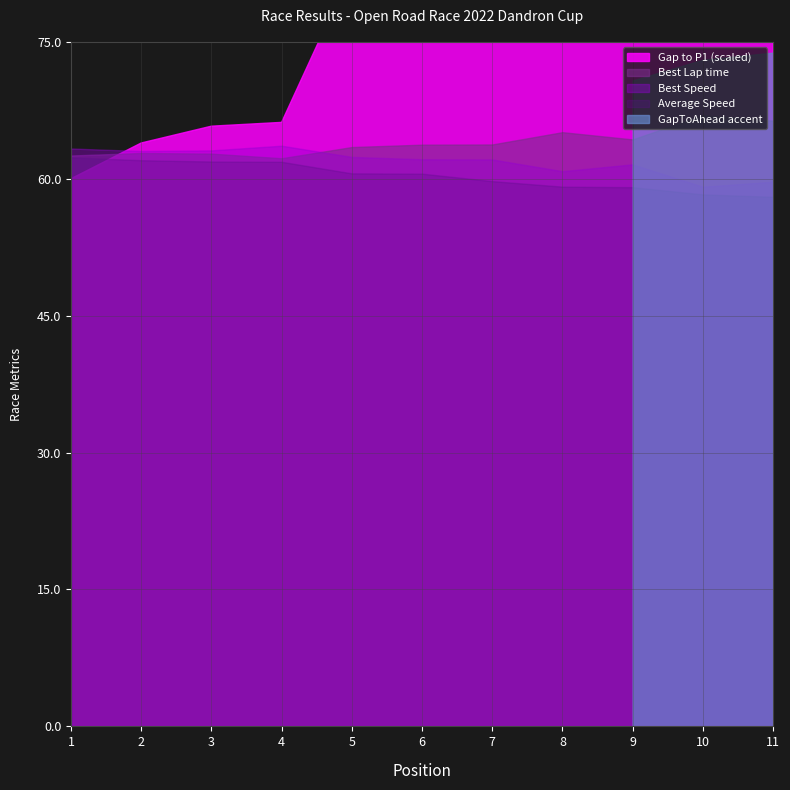

What is the sum of all Best Speed values?

680.9